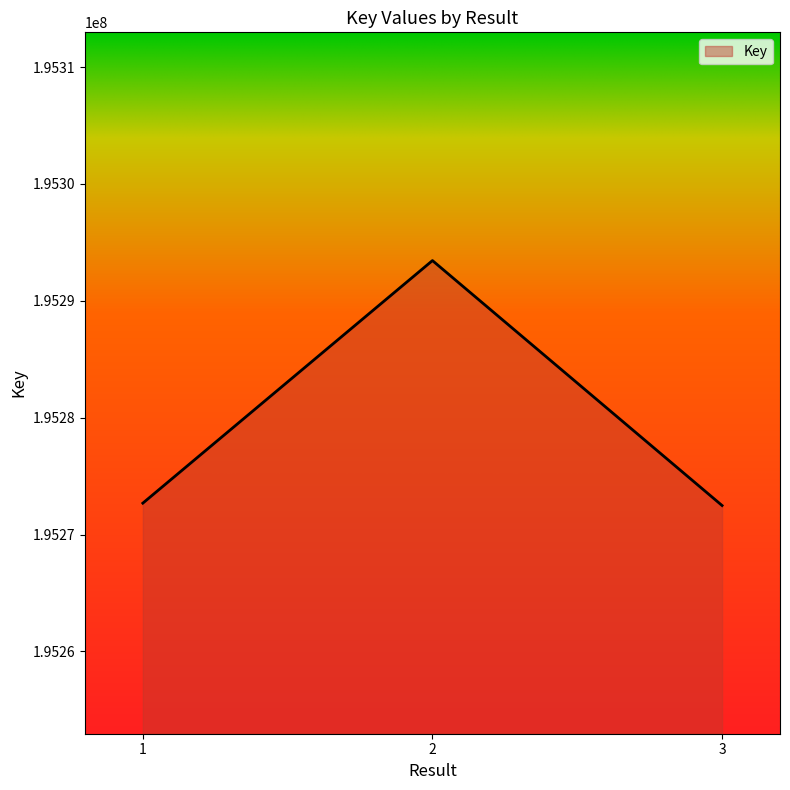

How many lines are shown in the chart?

1